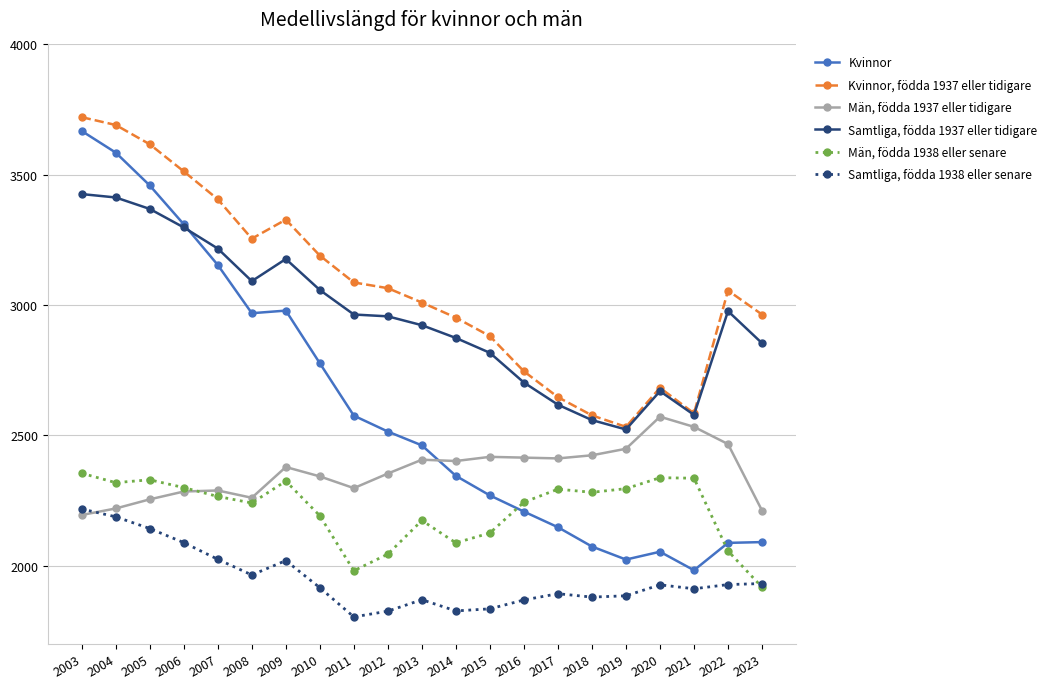

How many data points in Män, födda 1938 eller senare are less than 2266?

10